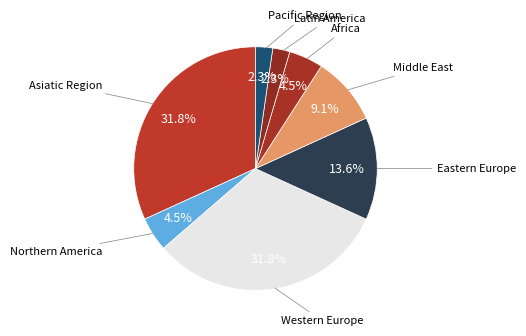

What is the smallest slice in the pie chart?

Latin America